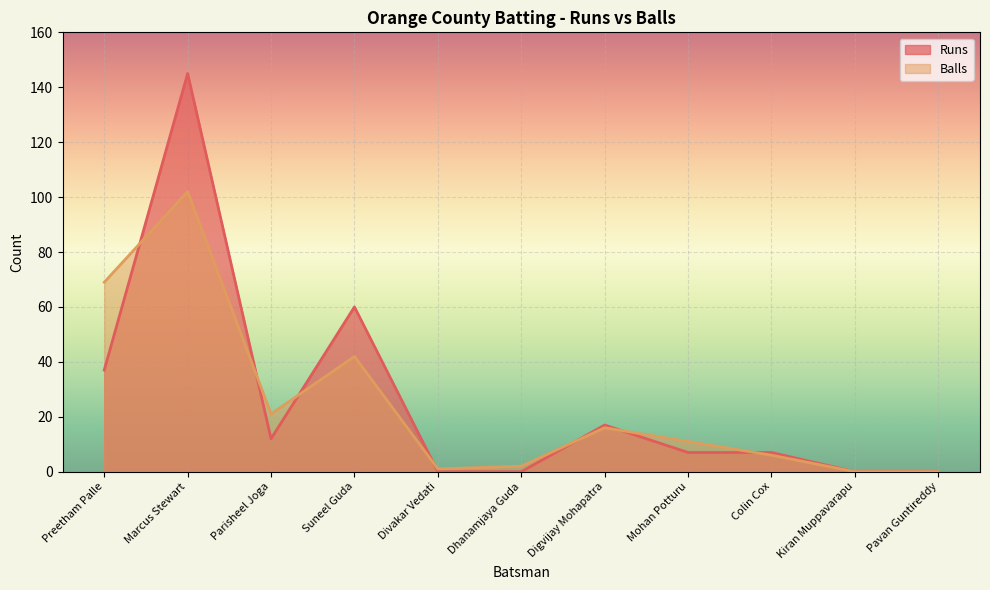

How many intersections are there between Runs and Balls?

7